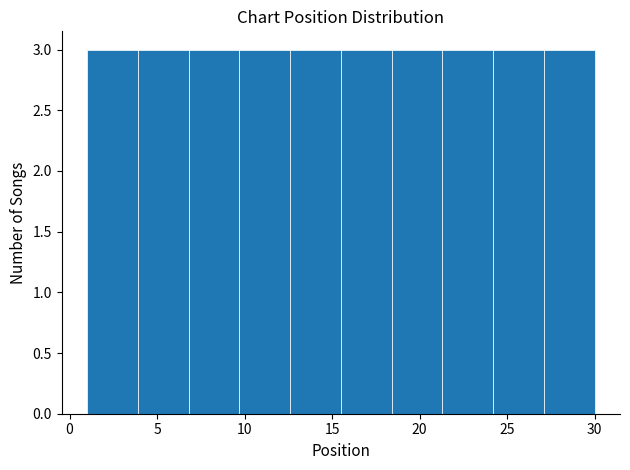

Reading left to right, transcribe this chart: for each bar, give the range it covers on the x-axis and its height. Neither the bar edges nor the heights are printed on the chart, so give them approximately, as read against the axes.

1.0 to 3.9: 3
3.9 to 6.8: 3
6.8 to 9.7: 3
9.7 to 12.6: 3
12.6 to 15.5: 3
15.5 to 18.4: 3
18.4 to 21.3: 3
21.3 to 24.2: 3
24.2 to 27.1: 3
27.1 to 30.0: 3